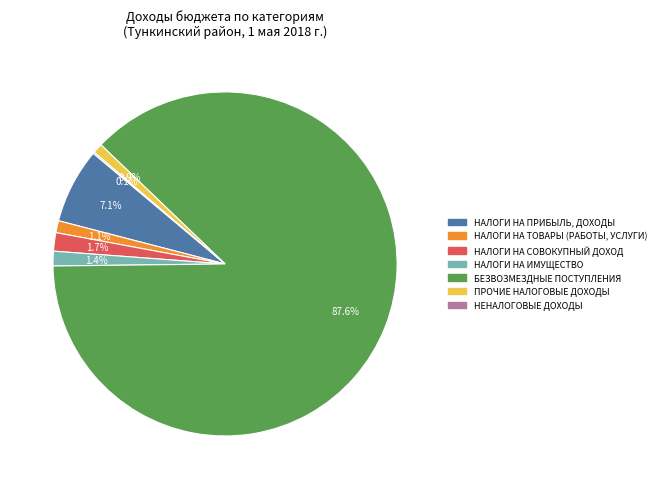

To the nearest percent, what is the difference between the largest and smallest slice percentages?

88%